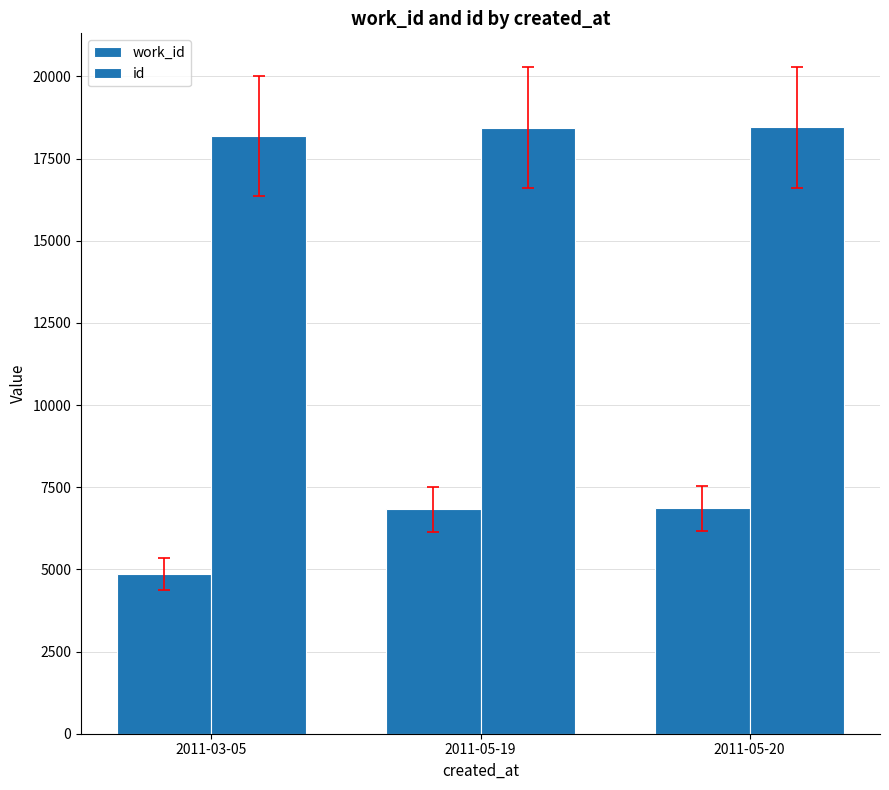

How many data points does each series have?

3